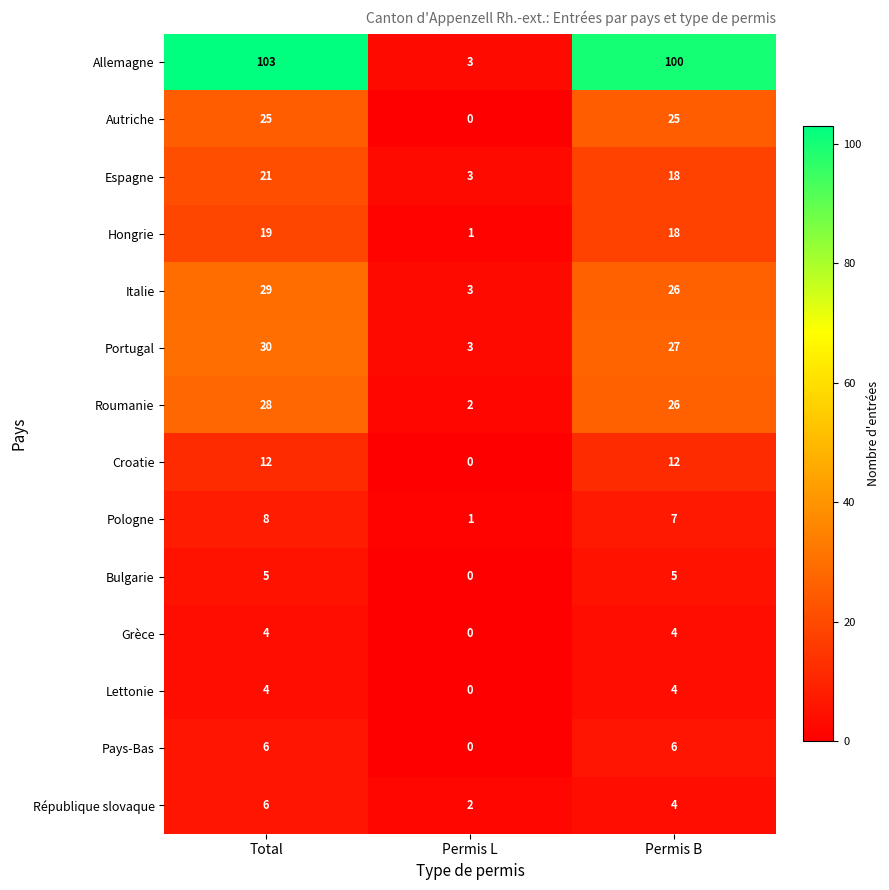

Which series has the largest range (max minus min)?

Allemagne